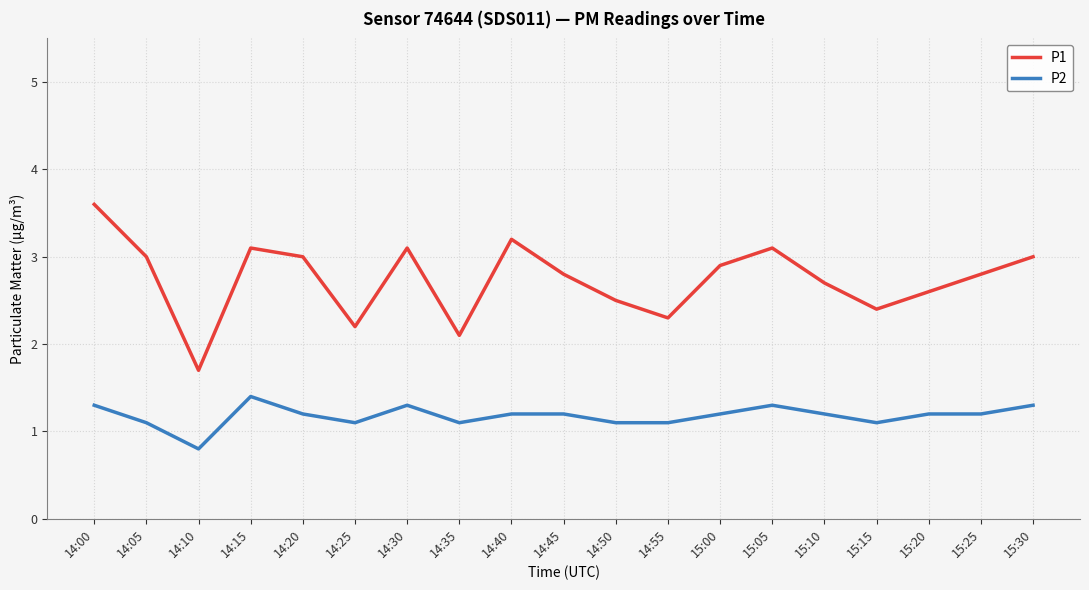

What is the lowest value of the P2 series?

0.8